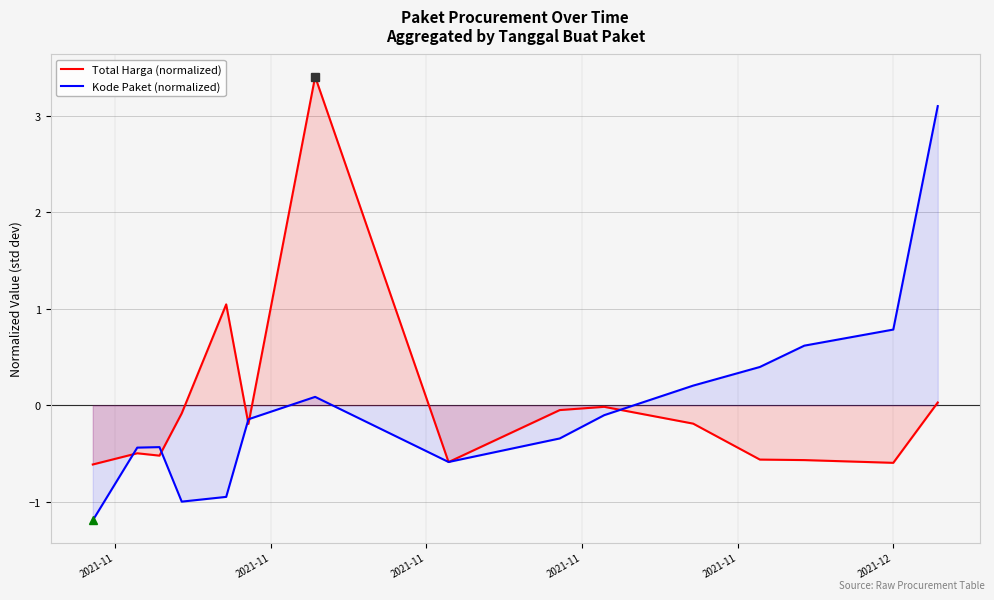

How many lines are shown in the chart?

2